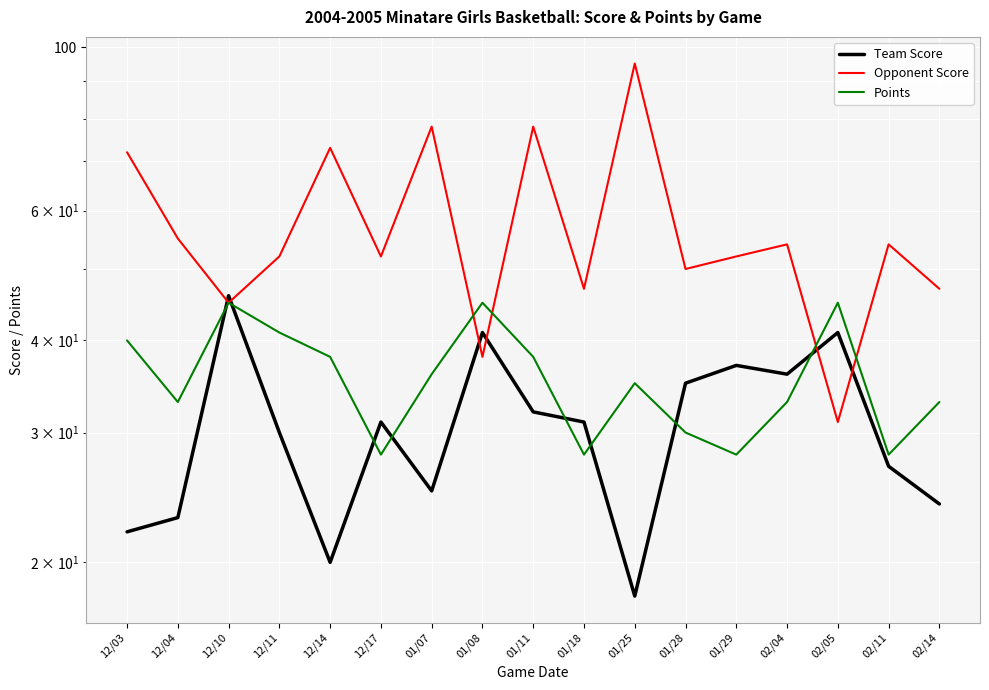

Which category has the highest value across all series?

01/25